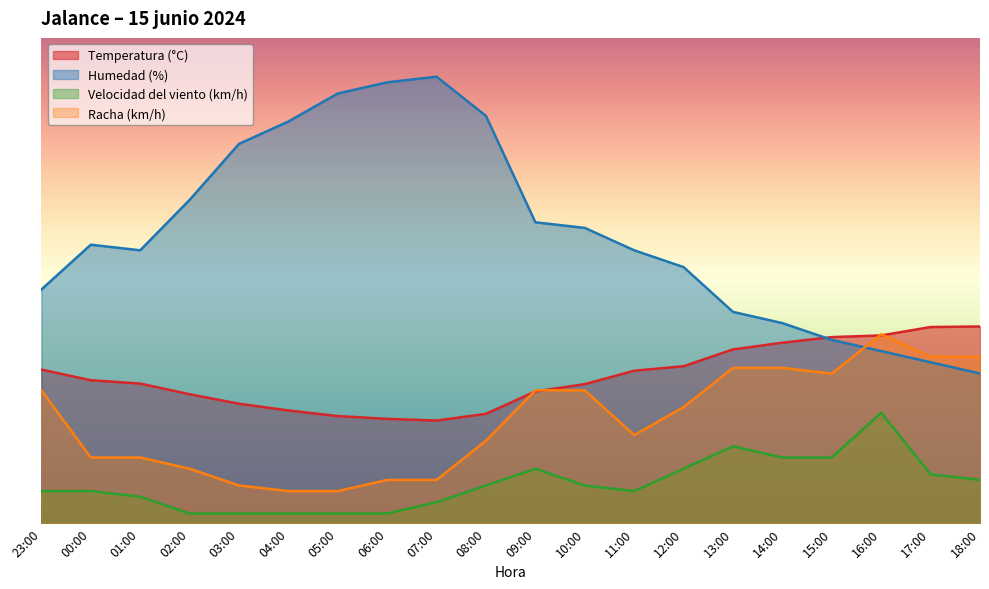

At which category is the sum across all series the highest?

16:00